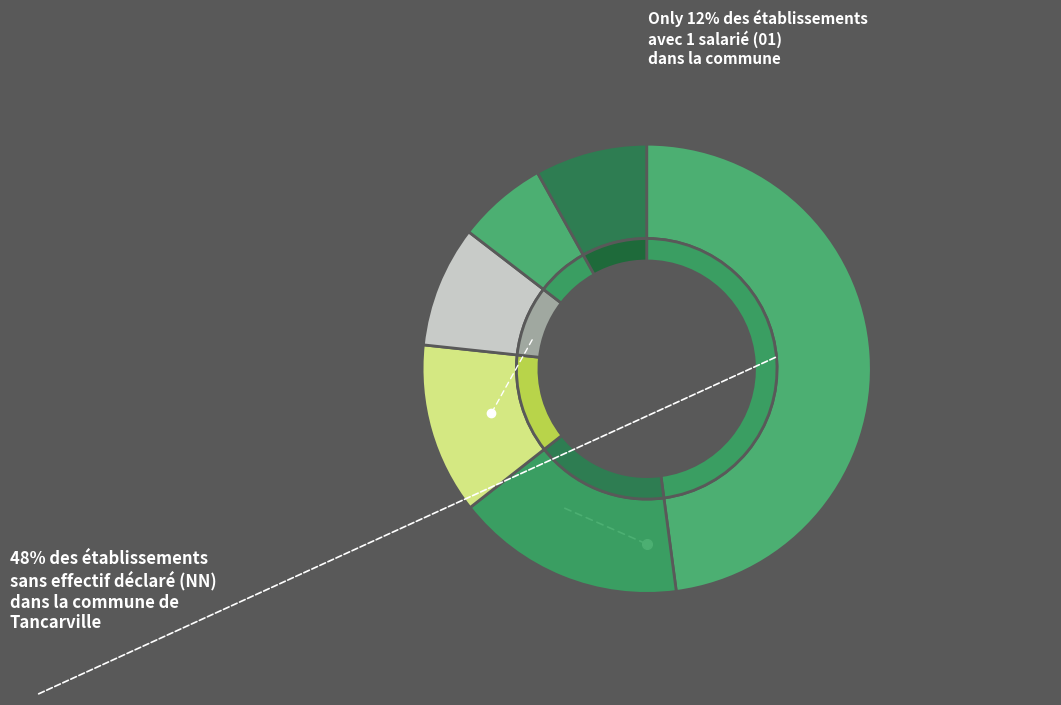

What percentage do 11 and 21 together represent?

14.6%